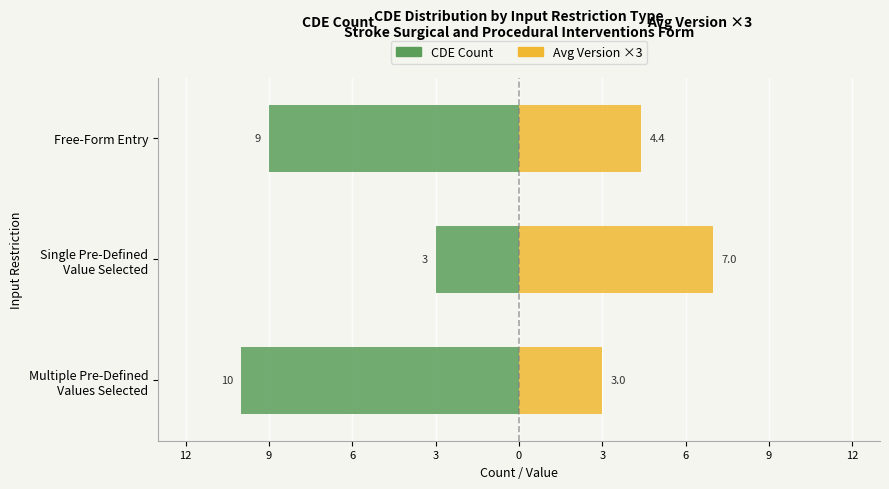

Reading left to right, transcribe all the data shown in this chart.

CDE Count: -10.0	-3.0	-9.0
Avg Version × 3: 3.0	7.0	4.4